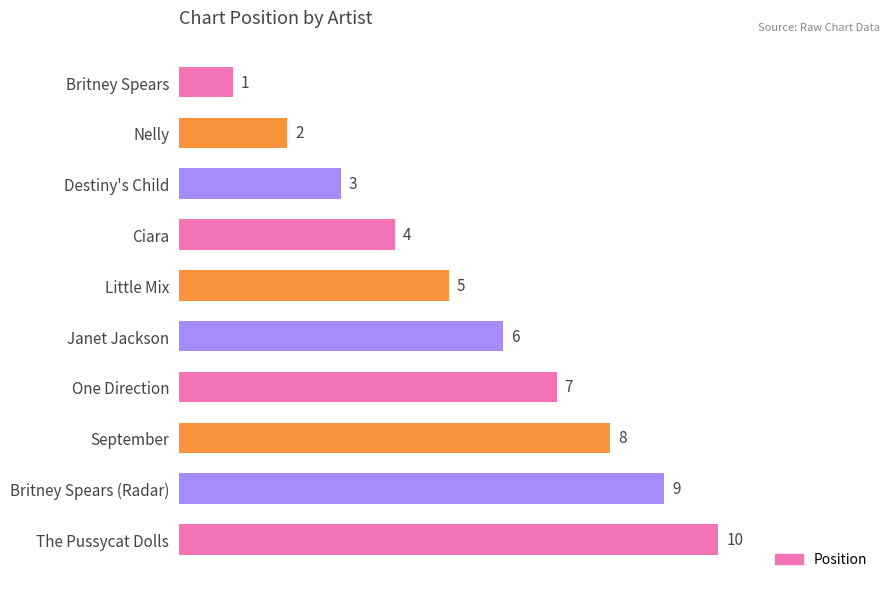

Does the chart contain stacked bars?

No